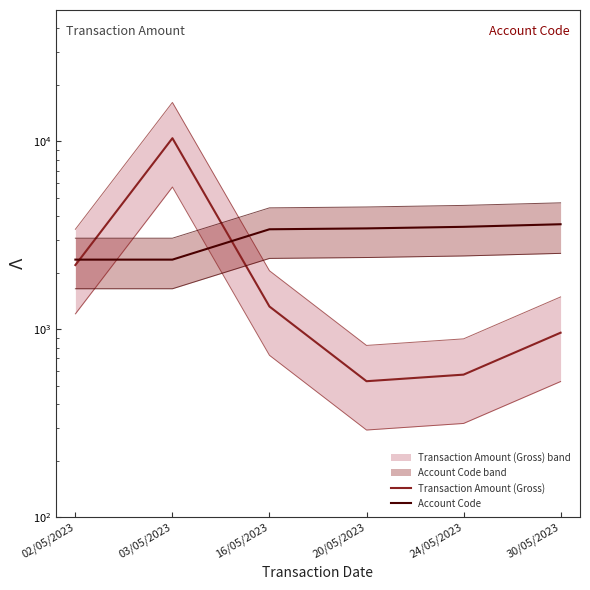

Rank the series at 30/05/2023 from highest to lowest value.

Account Code, Transaction Amount (Gross)